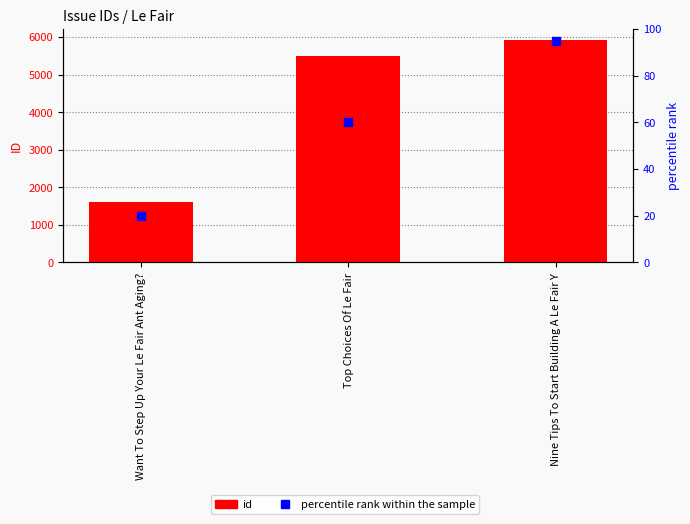

Reading left to right, list all the values displayed in this chart.

id: 1598	5488	5921
percentile rank within the sample: 20	60	95